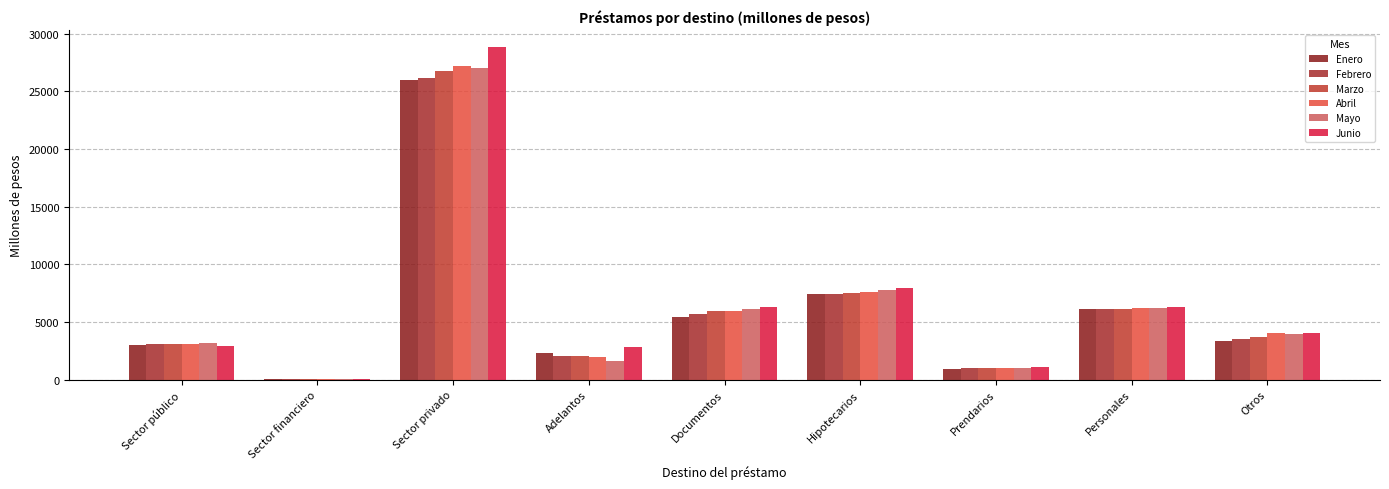

How many series are shown in this chart?

6